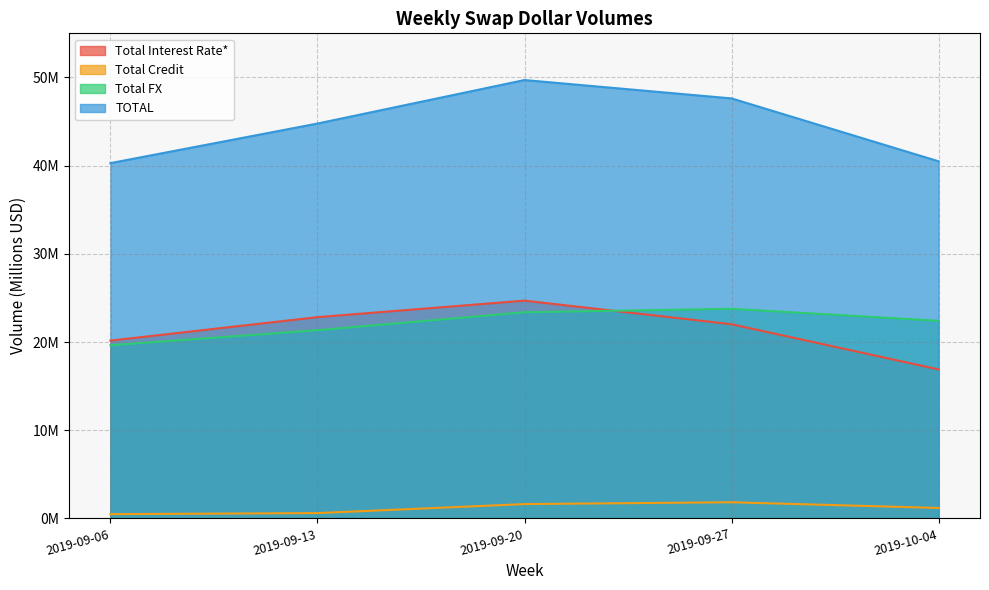

True or false: Total Credit and Total Interest Rate* intersect in this chart.

False